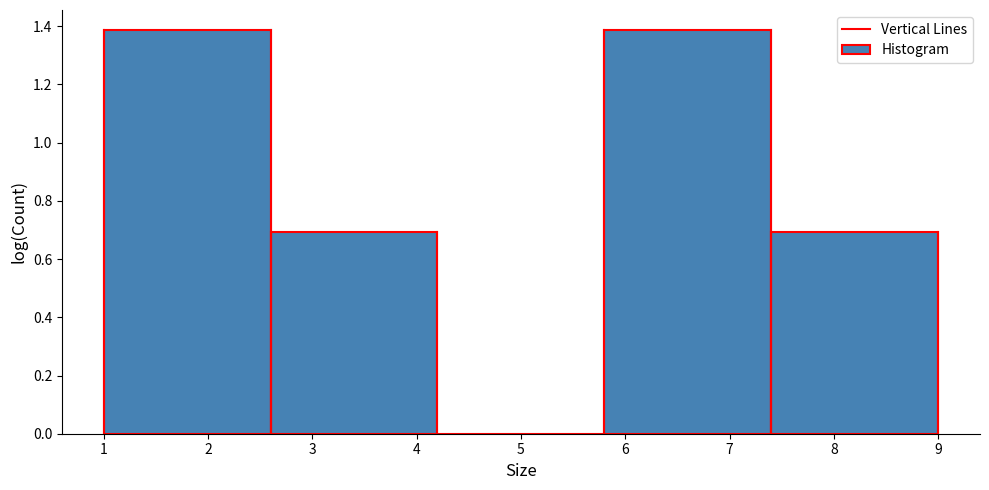

Reading left to right, transcribe this chart: for each bar, give the range it covers on the x-axis and its height. The values are not printed on the chart, so give them approximately, as read against the axis.

1.0 to 2.6: 1.38
2.6 to 4.2: 0.70
4.2 to 5.8: 0
5.8 to 7.4: 1.38
7.4 to 9.0: 0.70